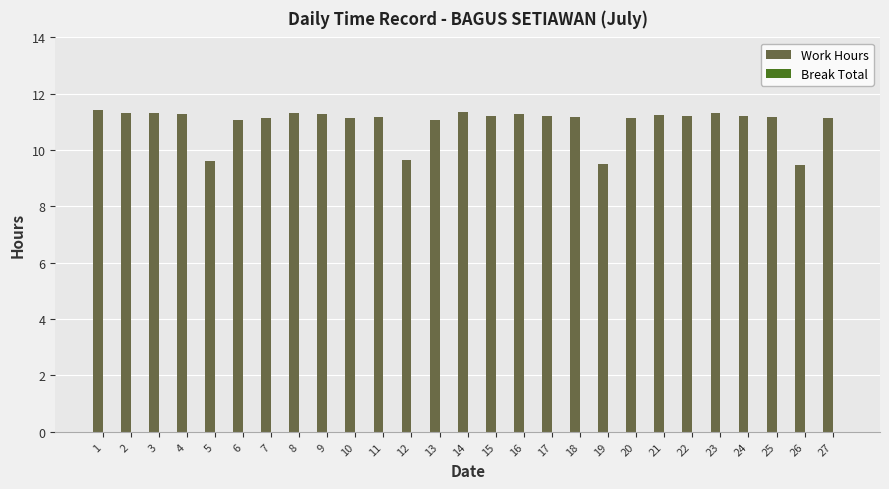

What is the minimum value shown in the chart?

9.5